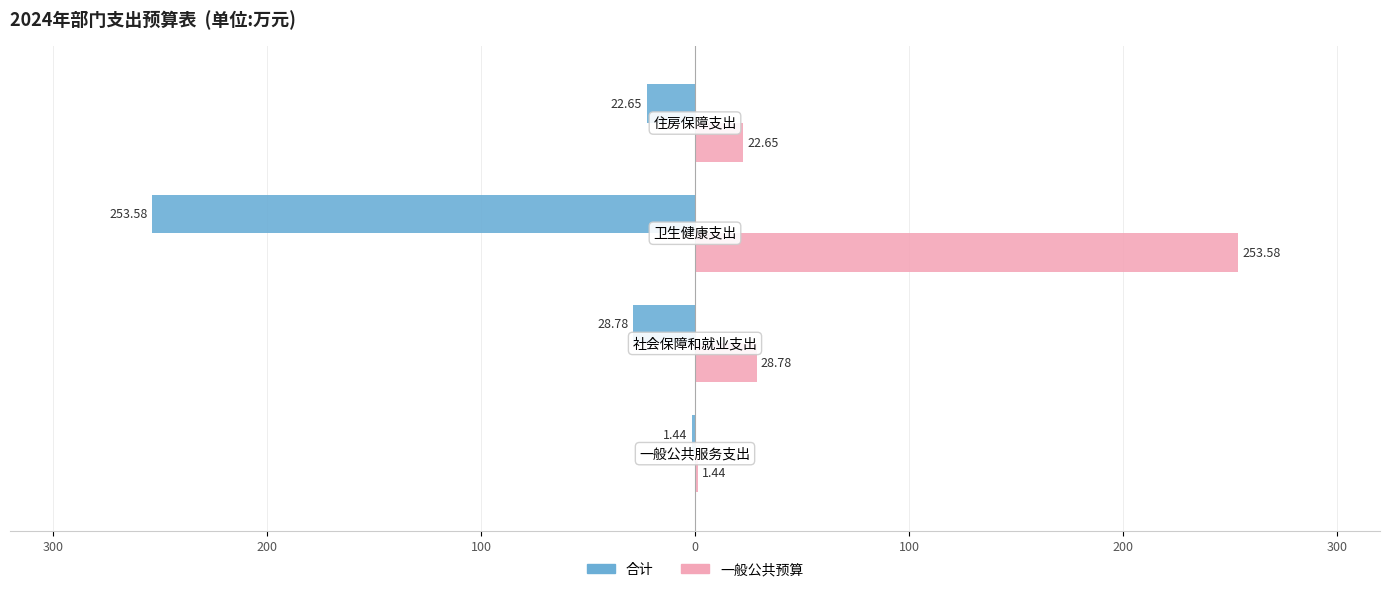

What is the sum of all 合计 values?

-306.4